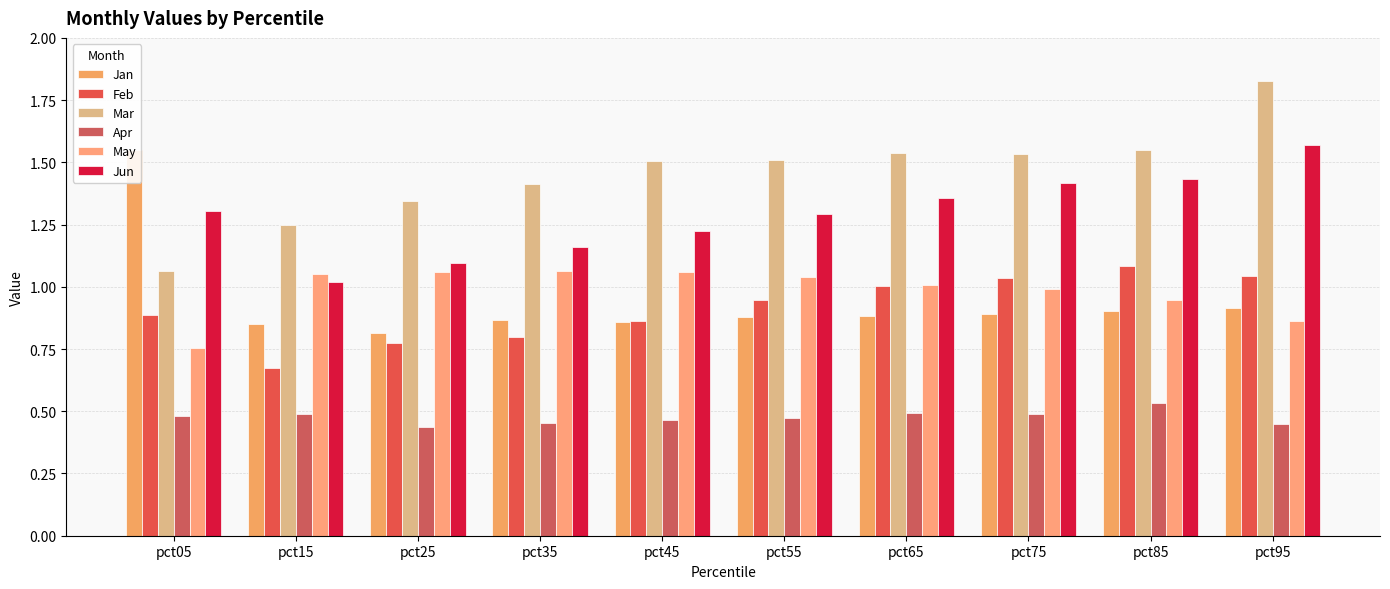

What is the value of the Jan bar at the 3rd from the left?

0.8